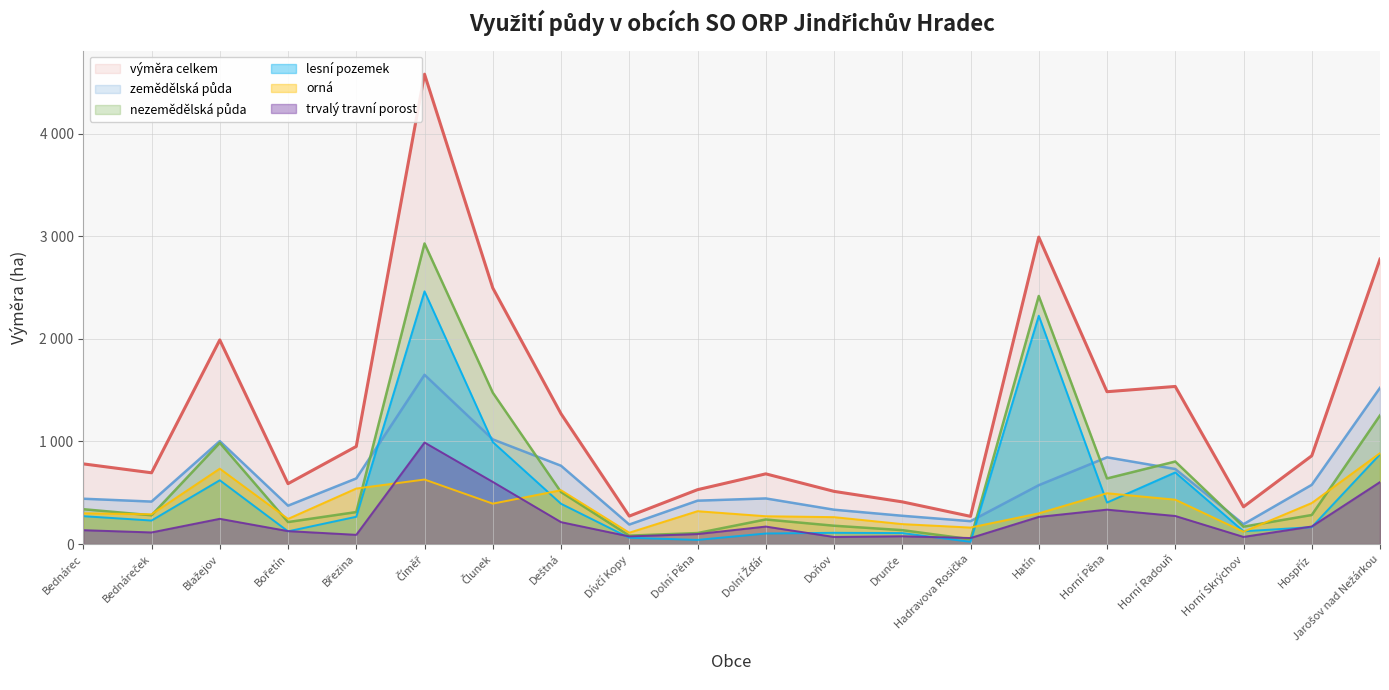

The value of nezemědělská půda at Číměř is 2928.8. True or false?

True